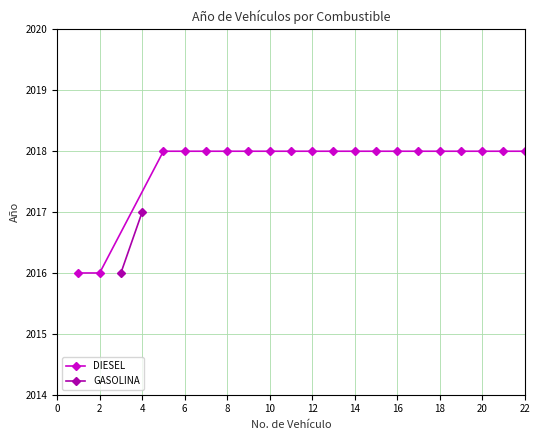

Is it true that DIESEL equals 2018 at 10?

True